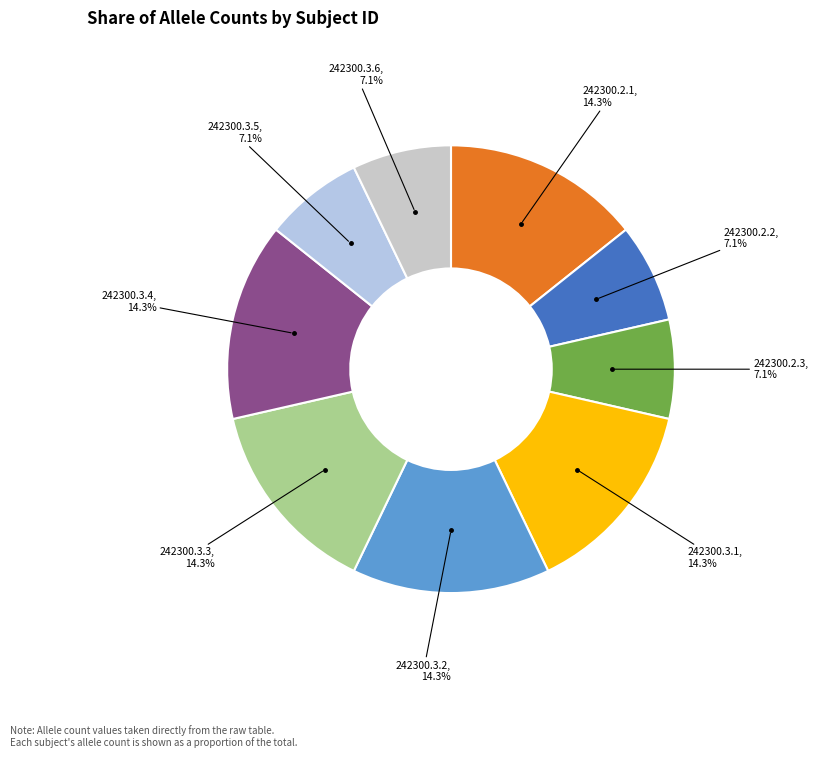

Combined, do 242300.3.2 and 242300.3.1 account for over 50%?

No